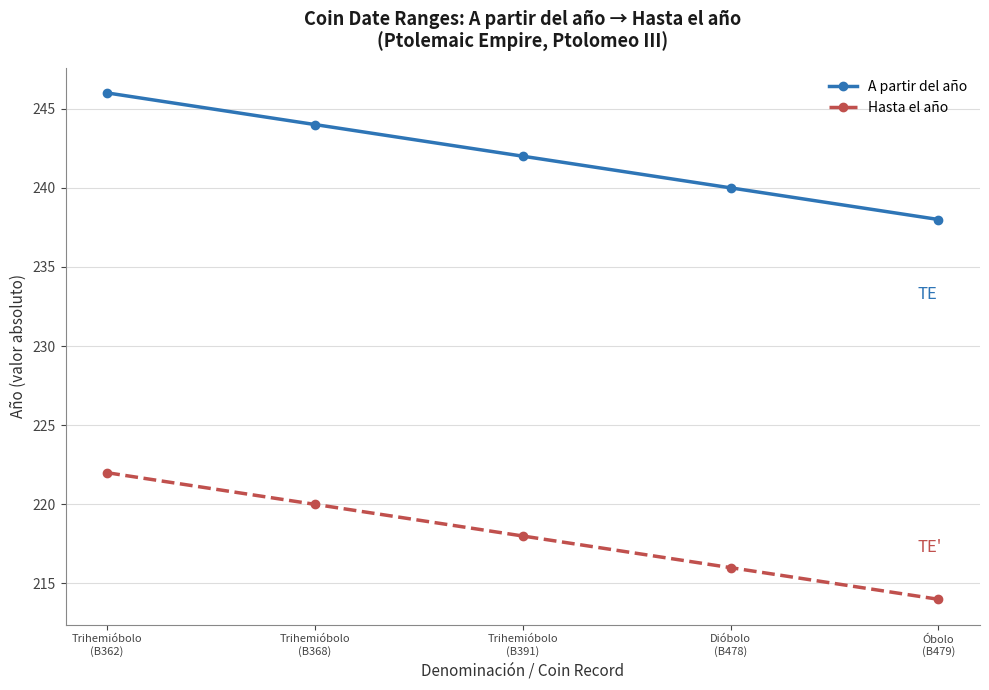

What is the difference between the maximum and second lowest values in the A partir del año series?

6